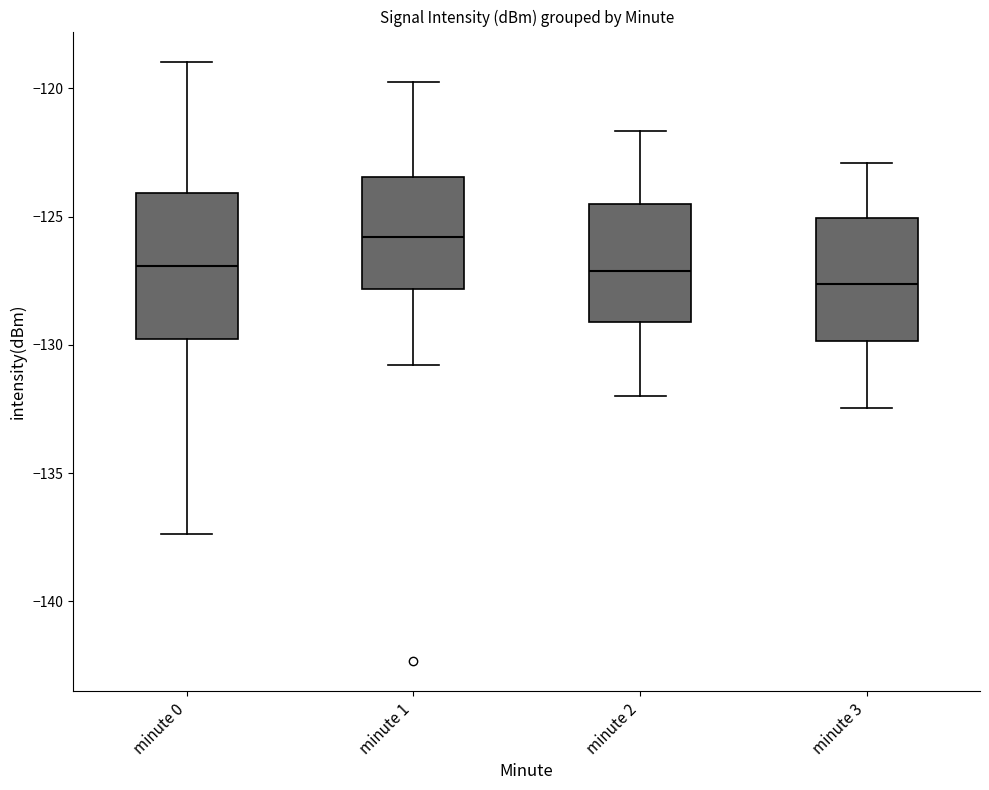

Reading left to right, read every box against the y-axis: the position of its median line, the range the box covers, and the ends of its whiskers. The values are not printed on the chart, so give them approximately, as read against the axis.

minute 0: median -127.0, box -130.0 to -124.0, whiskers -137.5 to -119.0
minute 1: median -126.0, box -128.0 to -123.5, whiskers -131.0 to -120.0
minute 2: median -127.0, box -129.0 to -124.5, whiskers -132.0 to -121.5
minute 3: median -127.5, box -130.0 to -125.0, whiskers -132.5 to -123.0